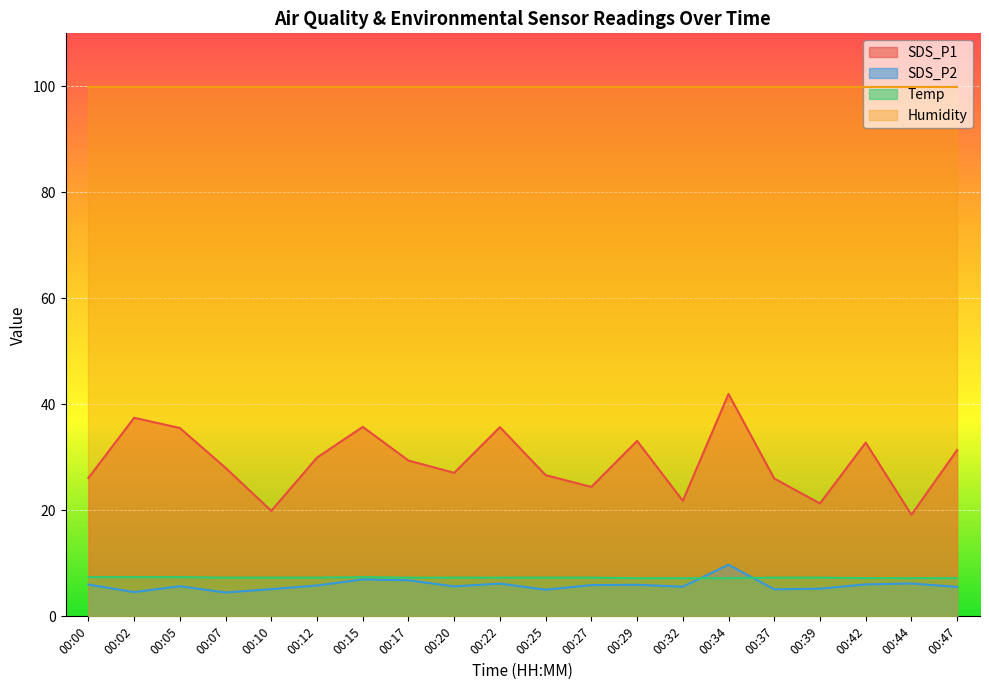

What is the minimum value shown in the chart?

4.5